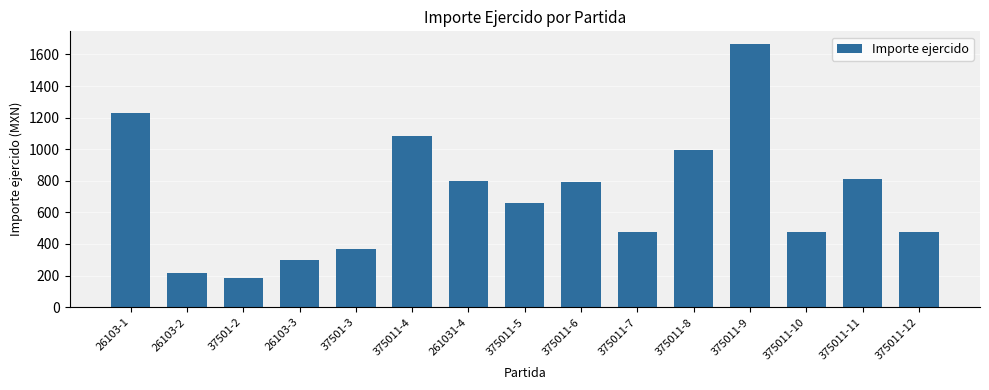

How many series are shown in this chart?

1